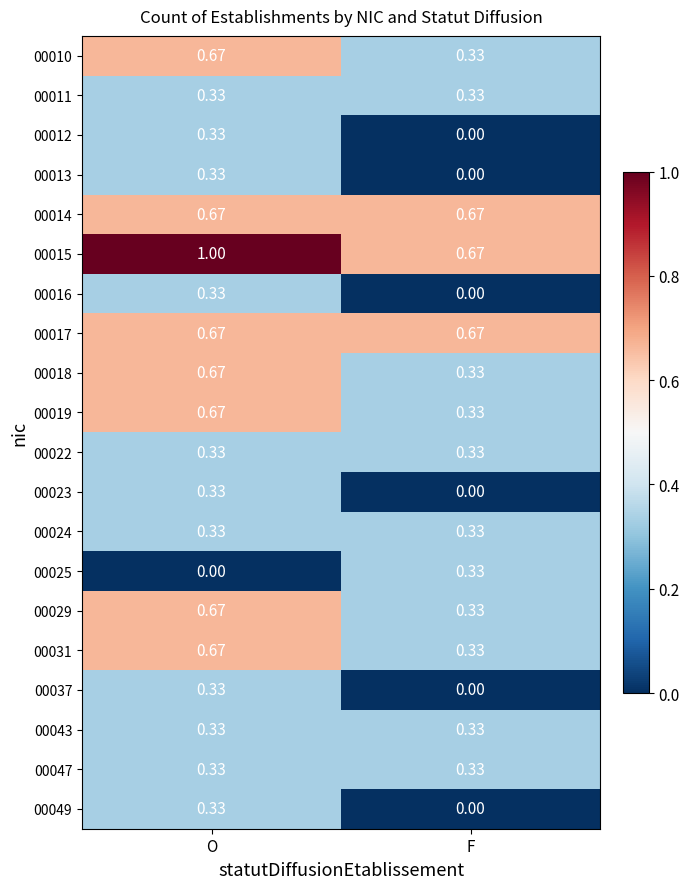

Which category has the highest value in the 00013 series?

O